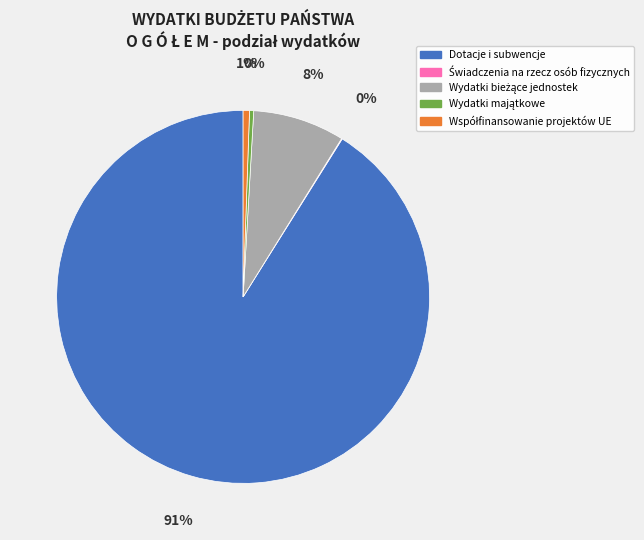

The Dotacje i subwencje slice represents 91% of the pie. True or false?

True